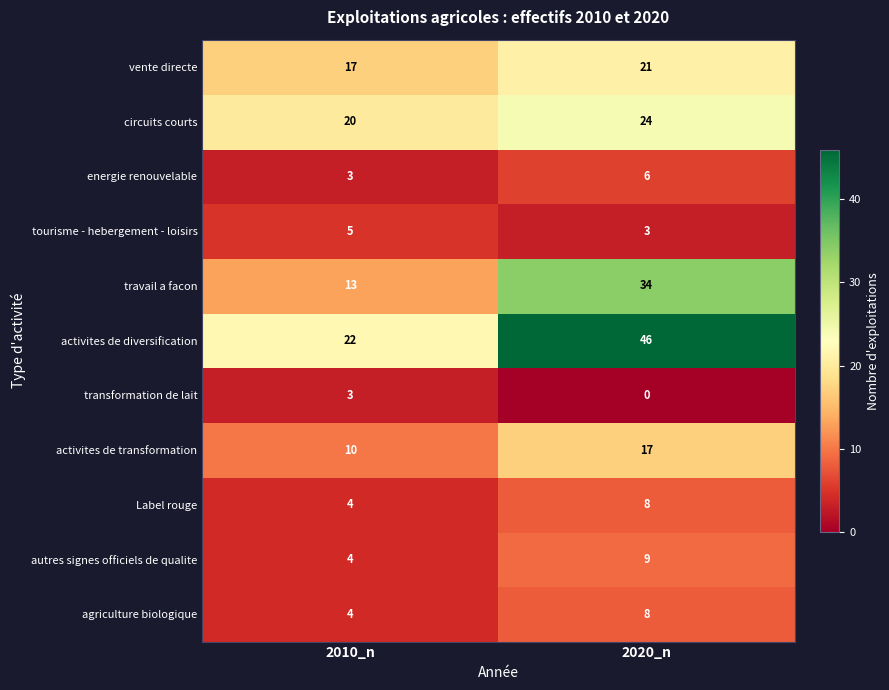

Reading left to right, transcribe all the data shown in this chart.

vente directe: 17	21
circuits courts: 20	24
energie renouvelable: 3	6
tourisme - hebergement - loisirs: 5	3
travail a facon: 13	34
activites de diversification: 22	46
transformation de lait: 3	0
activites de transformation: 10	17
Label rouge: 4	8
autres signes officiels de qualite: 4	9
agriculture biologique: 4	8